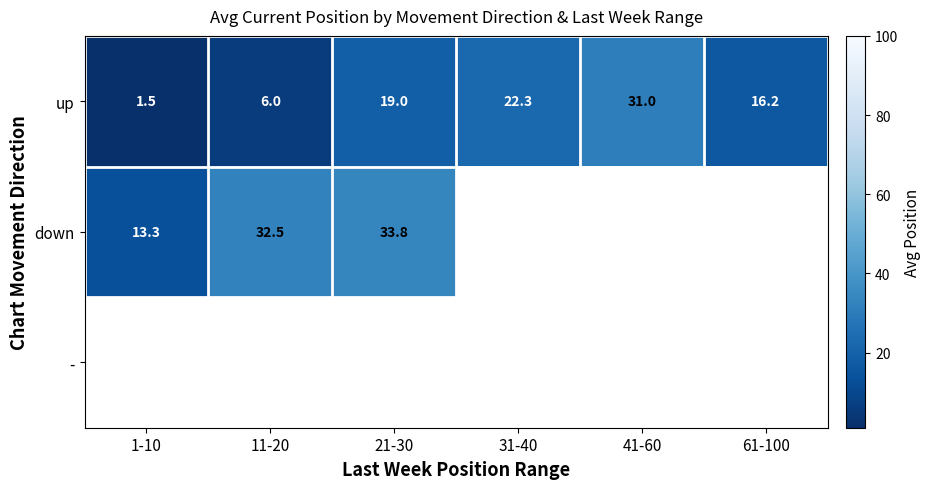

What is the greatest value displayed?

33.8